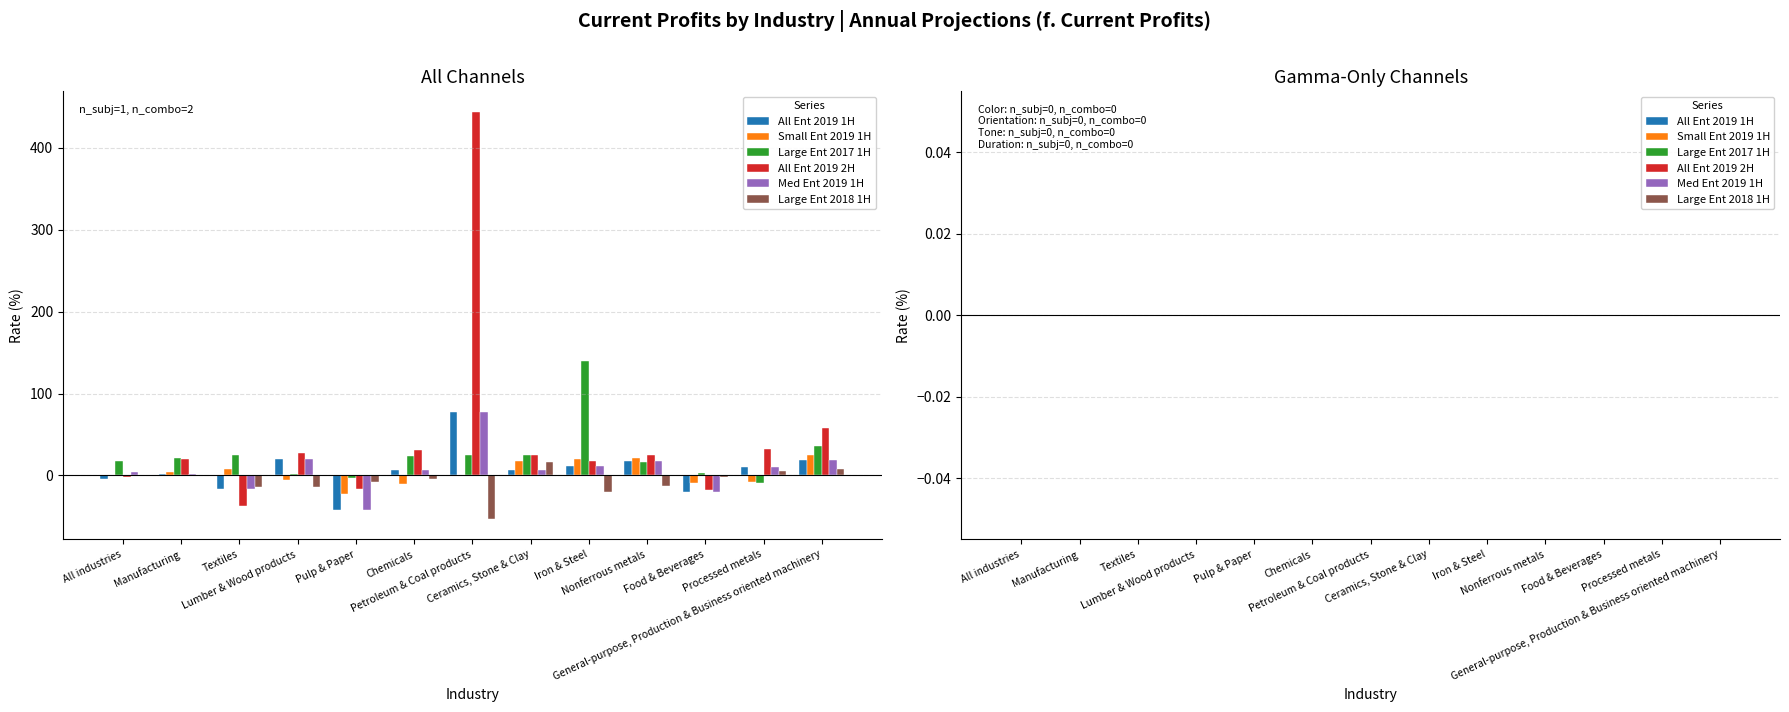

What is the sum of all All Ent 2019 2H values?

607.1